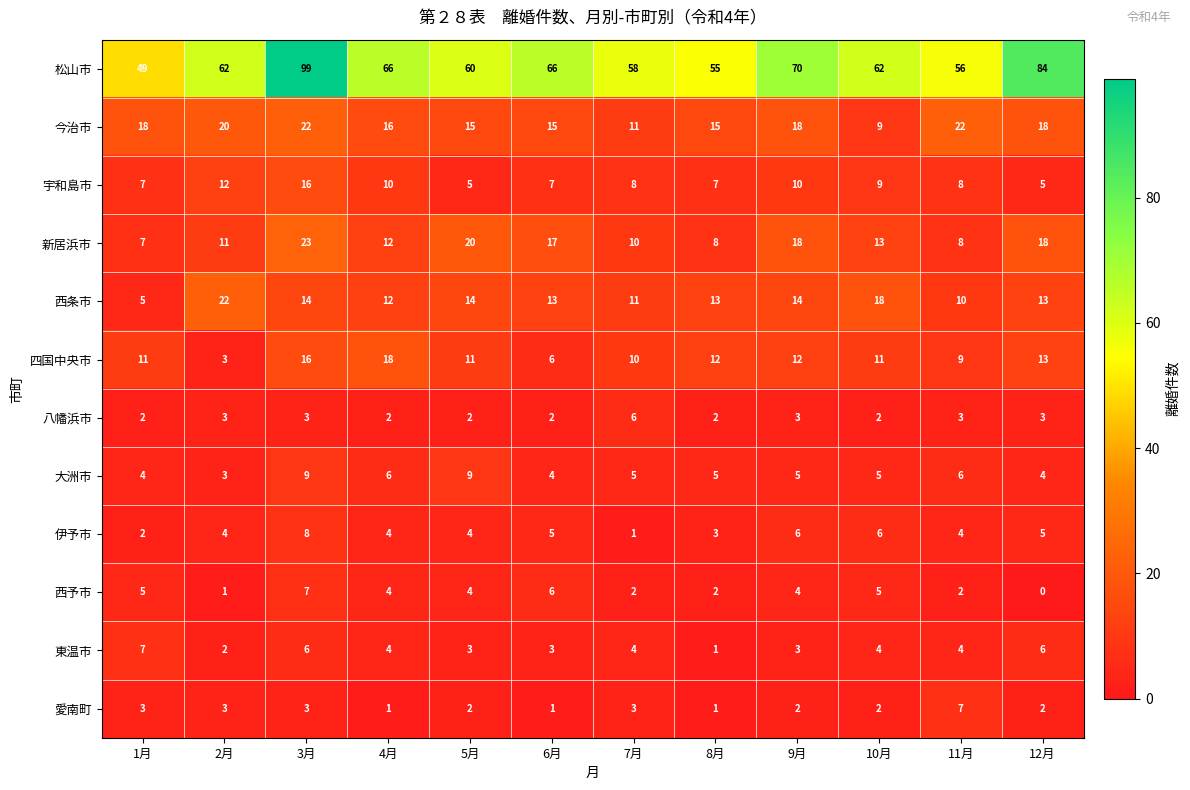

What is the difference between the maximum and minimum values in the 西予市 series?

7